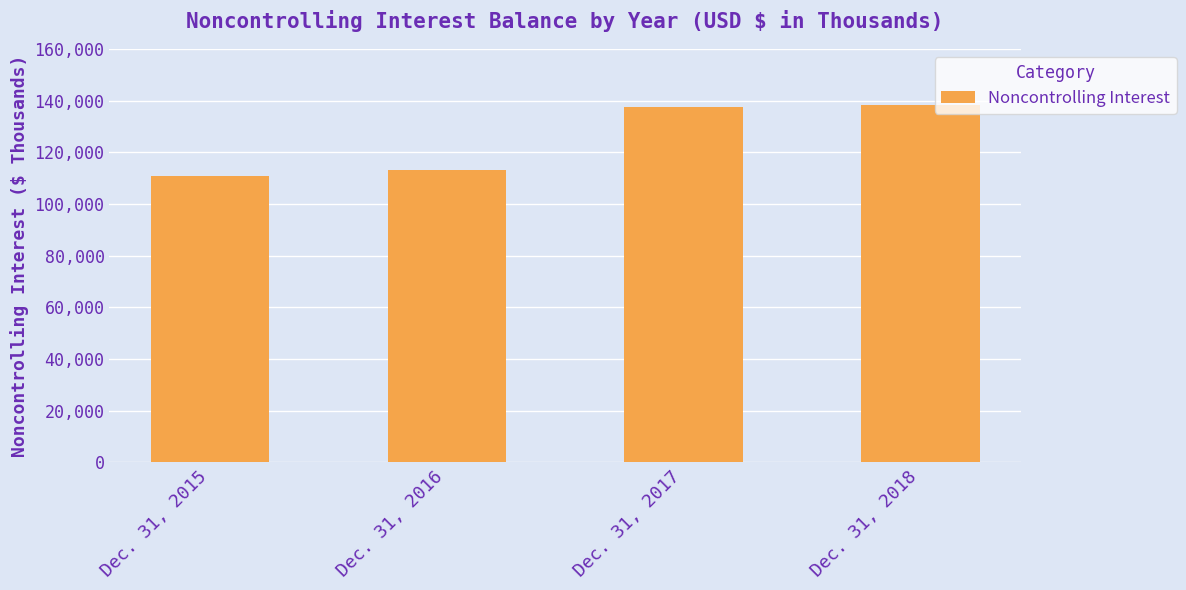

List the labels in order of value, smallest first.

Dec. 31, 2015, Dec. 31, 2016, Dec. 31, 2017, Dec. 31, 2018